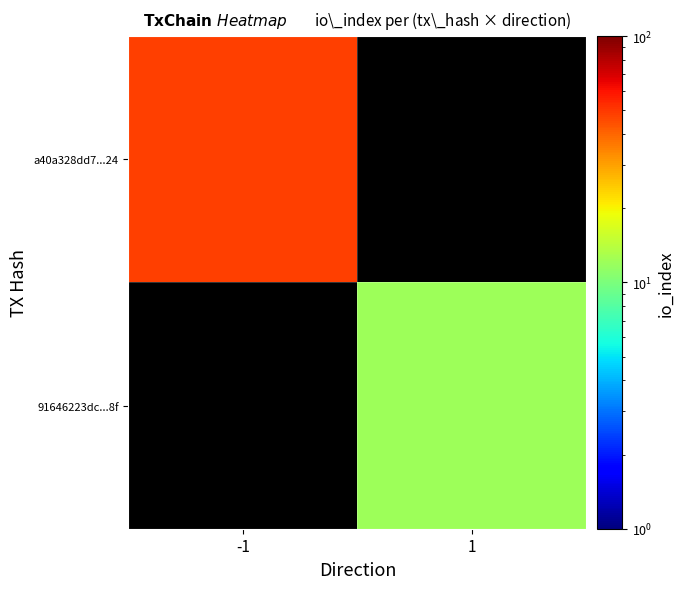

Reading left to right, what are all the values shown in this chart?

a40a328dd7...24: -1=48	1=0
91646223dc...8f: -1=0	1=12